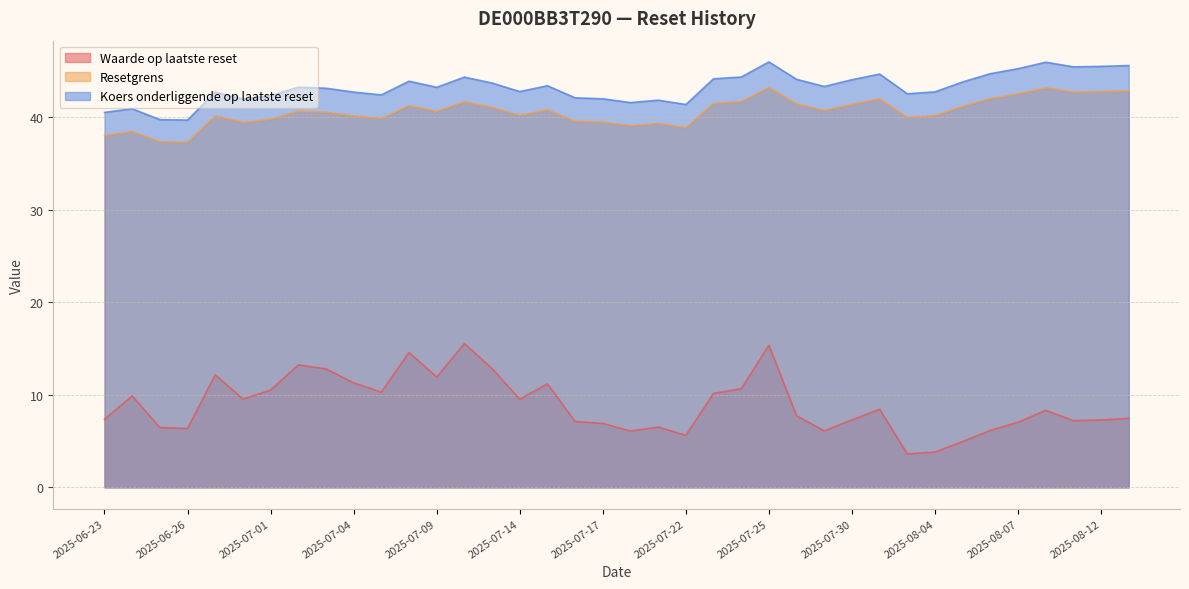

Which series has the largest total across all categories?

Koers onderliggende op laatste reset